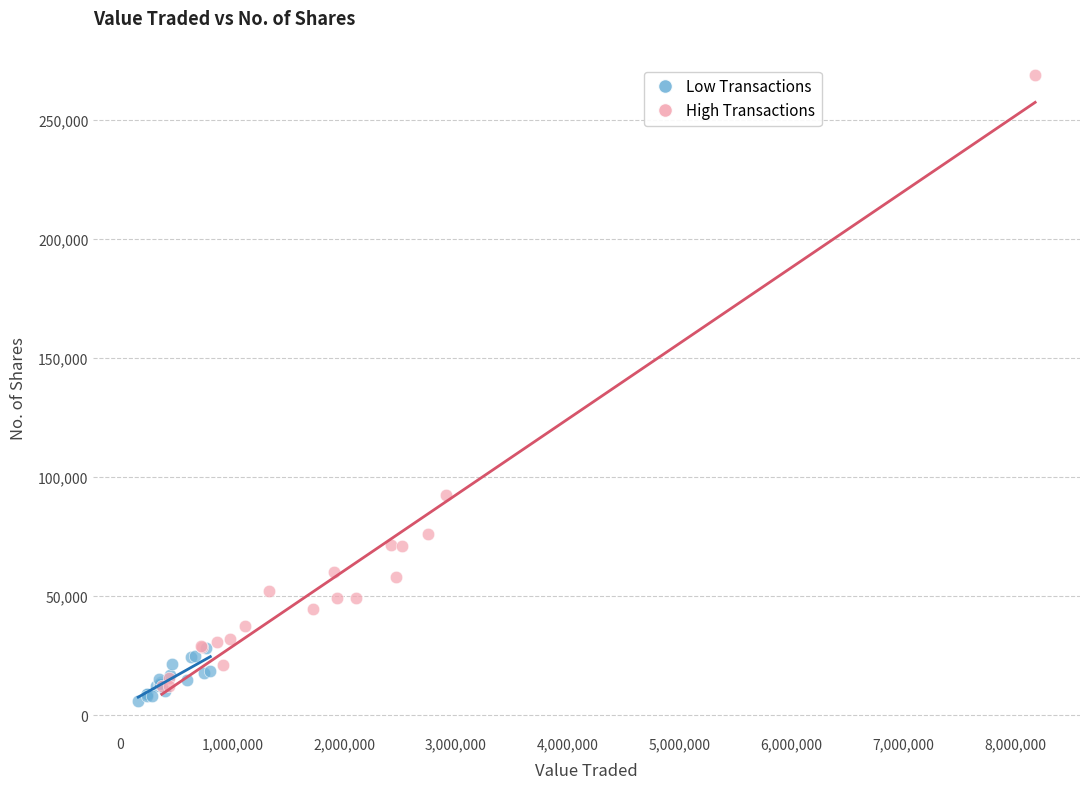

Which series contains the highest Y value?

High Transactions